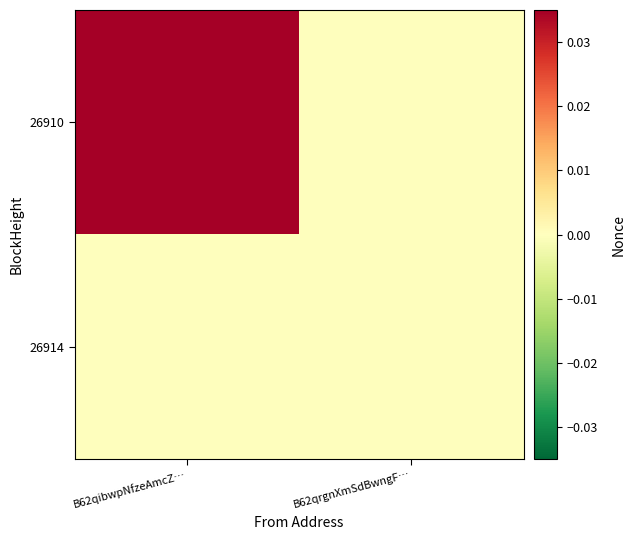

Count the number of data series in this chart.

2